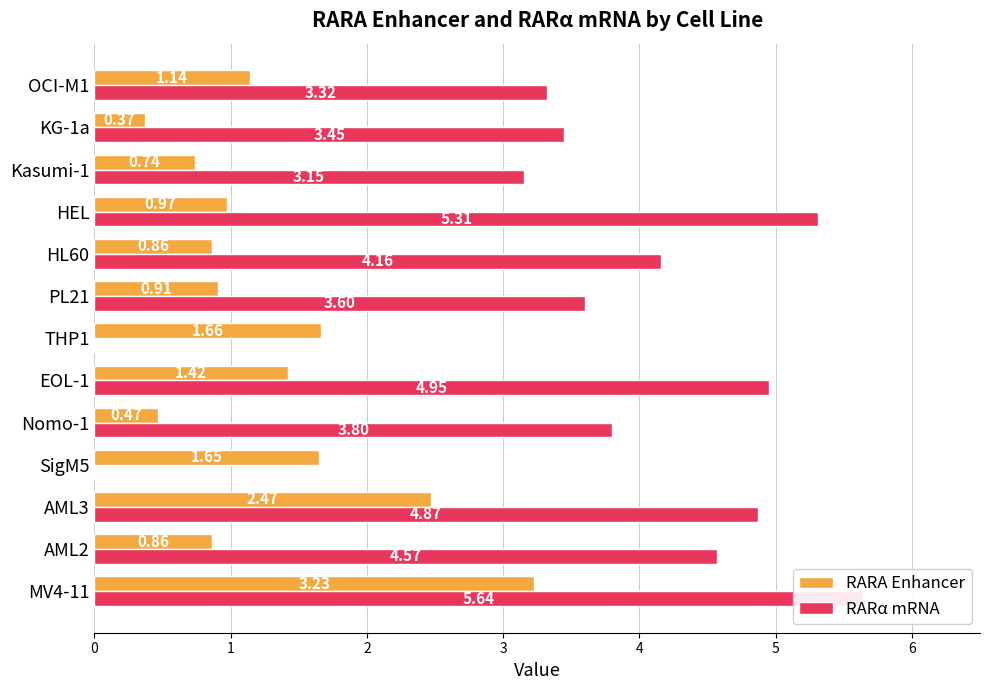

What is the value of the RARA Enhancer bar at the 4th from the left?

1.6